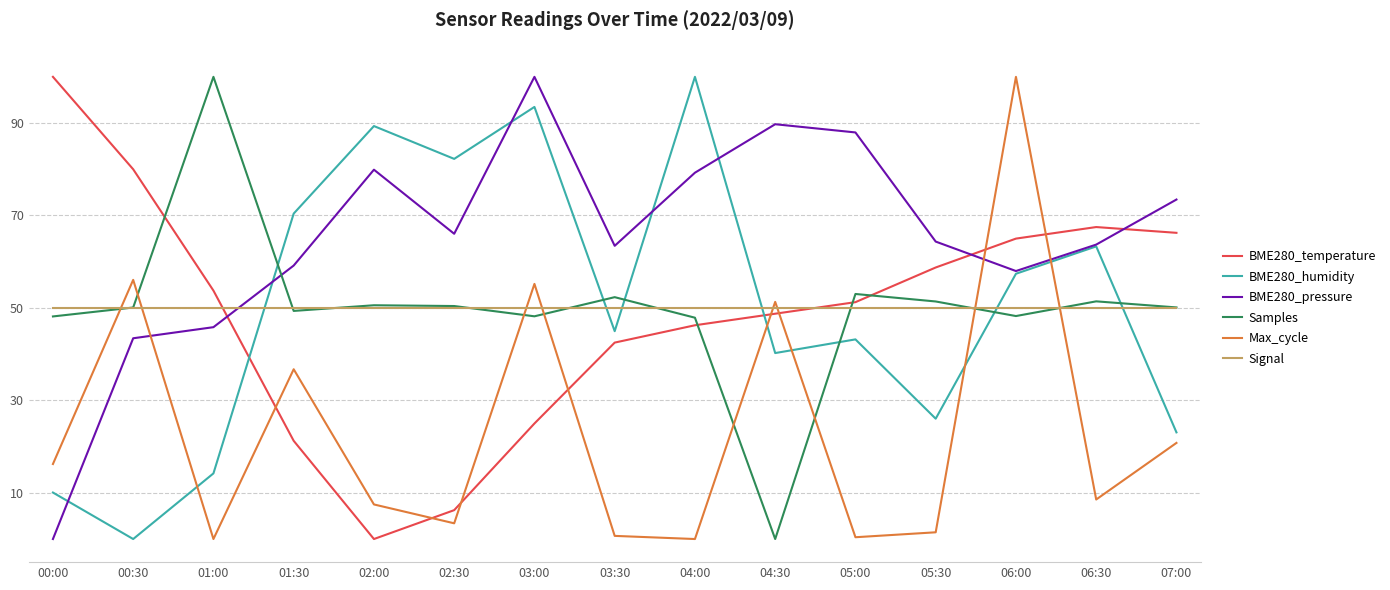

How many lines are shown in the chart?

6